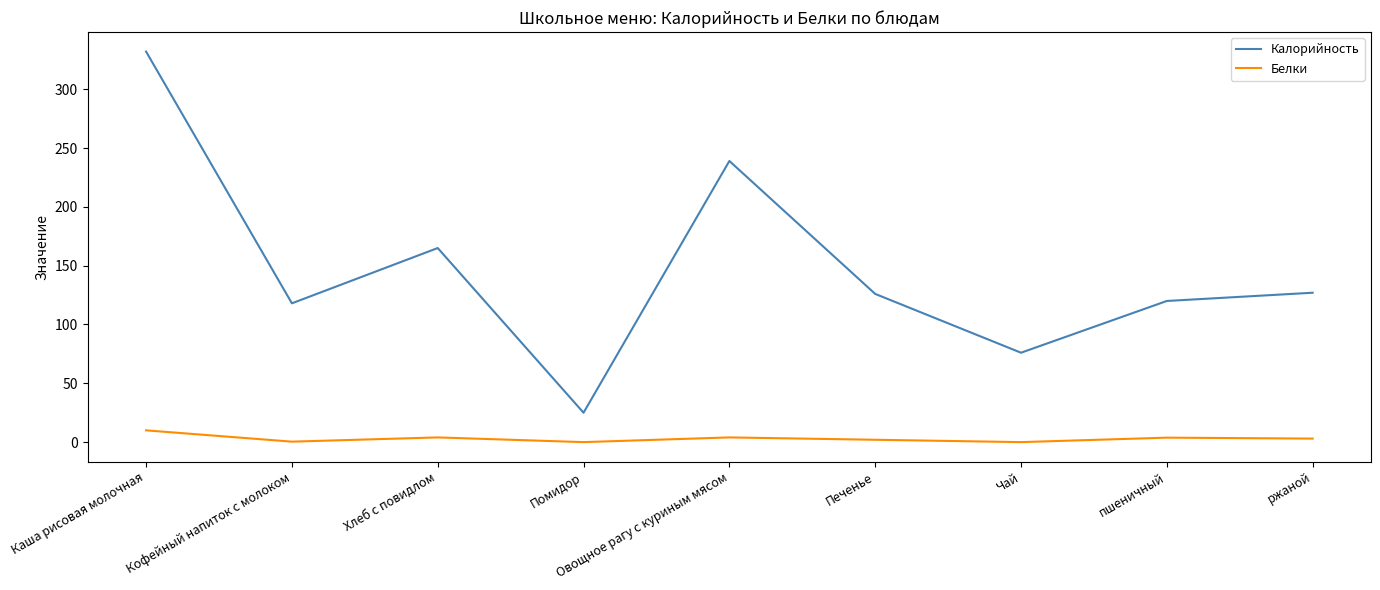

At Овощное рагу с куриным мясом, list the series in order from largest to smallest.

Калорийность, Белки